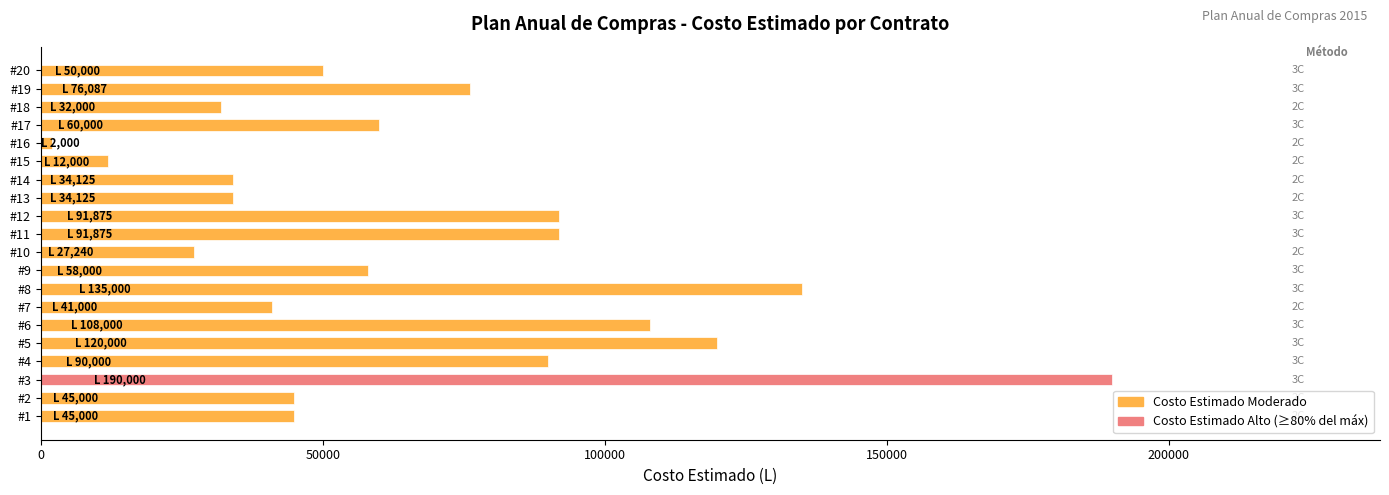

What is the change in value from #2 to #19?

+31087